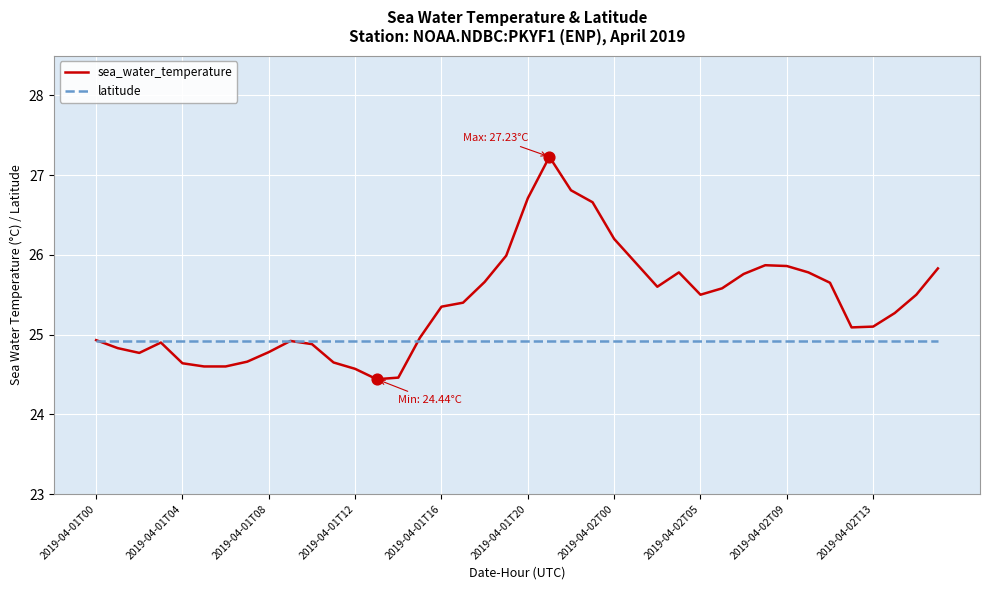

Which series has the largest range (max minus min)?

sea_water_temperature